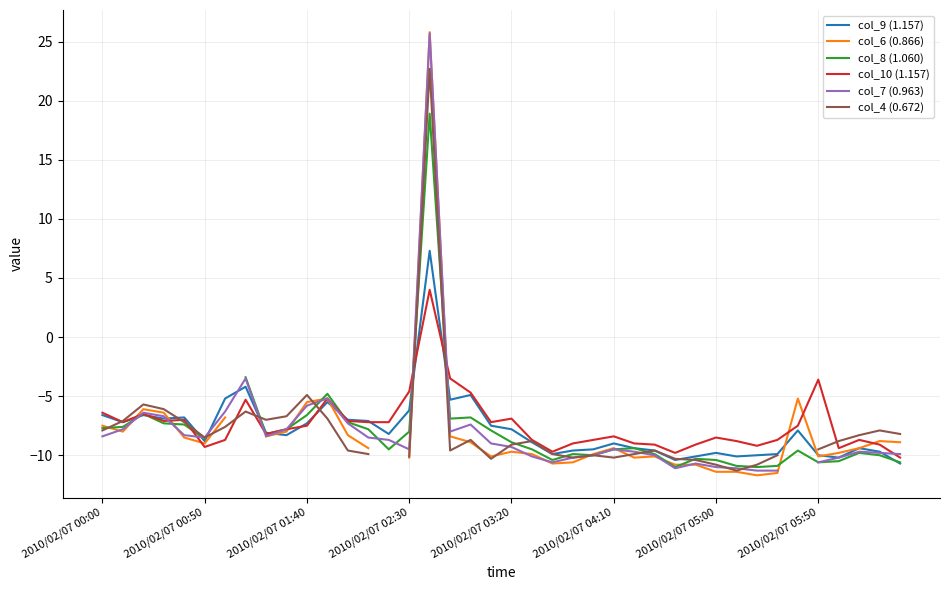

What is the minimum value for col_10 (1.157)?

-10.2